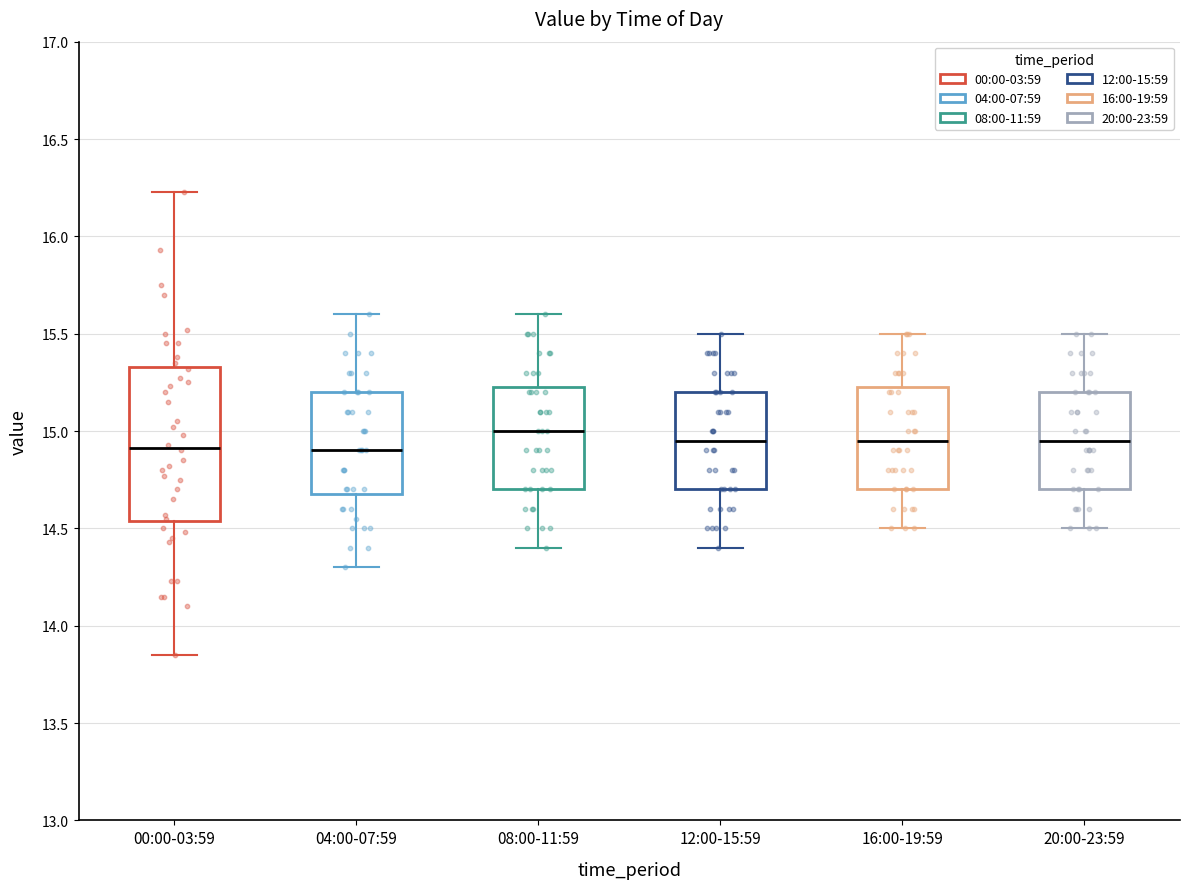

Reading left to right, transcribe this box plot: for each box, give where its median line is, the range the box spans, and where its two whiskers end, as read against the y-axis. The values are not printed on the chart, so give them approximately, as read against the axis.

00:00-03:59: median 14.90, box 14.55 to 15.35, whiskers 13.85 to 16.25
04:00-07:59: median 14.90, box 14.70 to 15.20, whiskers 14.30 to 15.60
08:00-11:59: median 15.00, box 14.70 to 15.25, whiskers 14.40 to 15.60
12:00-15:59: median 14.95, box 14.70 to 15.20, whiskers 14.40 to 15.50
16:00-19:59: median 14.95, box 14.70 to 15.25, whiskers 14.50 to 15.50
20:00-23:59: median 14.95, box 14.70 to 15.20, whiskers 14.50 to 15.50